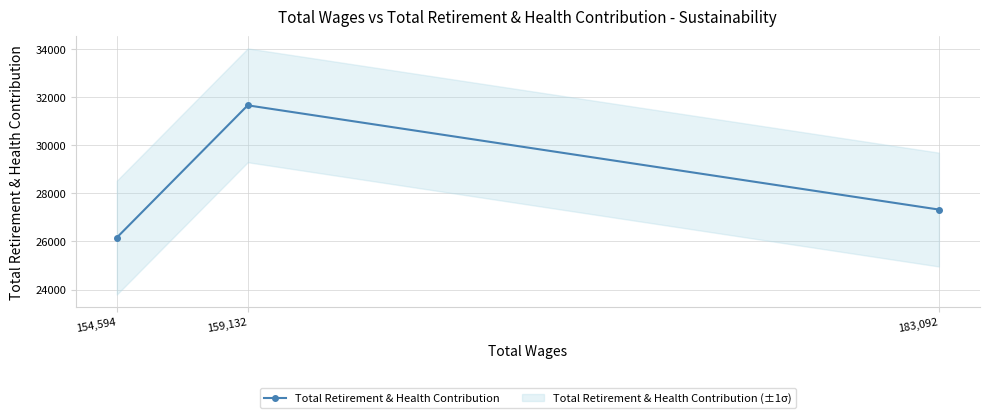

What is the sum of the values at 154,594 and 183,092?

53487